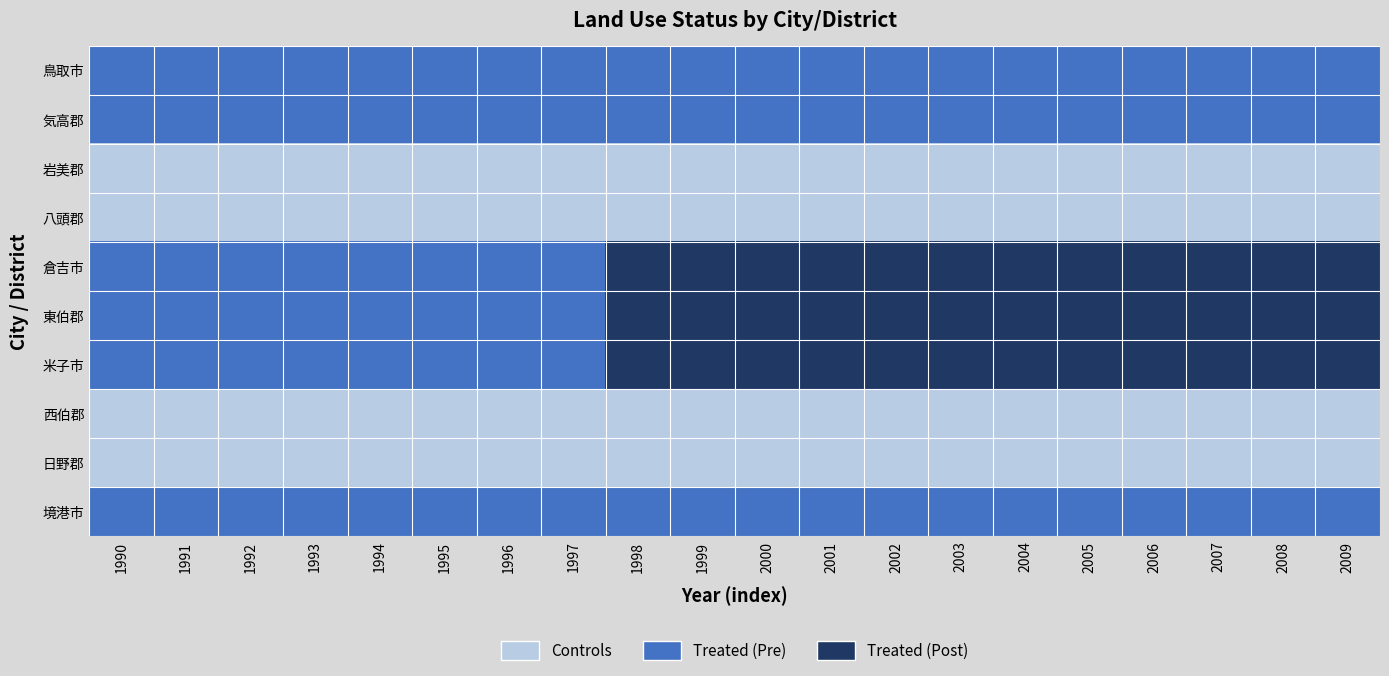

Reading left to right, extract all data points from this chart.

鳥取市: 1990=1	1991=1	1992=1	1993=1	1994=1	1995=1	1996=1	1997=1	1998=1	1999=1	2000=1	2001=1	2002=1	2003=1	2004=1	2005=1	2006=1	2007=1	2008=1	2009=1
気高郡: 1990=1	1991=1	1992=1	1993=1	1994=1	1995=1	1996=1	1997=1	1998=1	1999=1	2000=1	2001=1	2002=1	2003=1	2004=1	2005=1	2006=1	2007=1	2008=1	2009=1
岩美郡: 1990=0	1991=0	1992=0	1993=0	1994=0	1995=0	1996=0	1997=0	1998=0	1999=0	2000=0	2001=0	2002=0	2003=0	2004=0	2005=0	2006=0	2007=0	2008=0	2009=0
八頭郡: 1990=0	1991=0	1992=0	1993=0	1994=0	1995=0	1996=0	1997=0	1998=0	1999=0	2000=0	2001=0	2002=0	2003=0	2004=0	2005=0	2006=0	2007=0	2008=0	2009=0
倉吉市: 1990=1	1991=1	1992=1	1993=1	1994=1	1995=1	1996=1	1997=1	1998=2	1999=2	2000=2	2001=2	2002=2	2003=2	2004=2	2005=2	2006=2	2007=2	2008=2	2009=2
東伯郡: 1990=1	1991=1	1992=1	1993=1	1994=1	1995=1	1996=1	1997=1	1998=2	1999=2	2000=2	2001=2	2002=2	2003=2	2004=2	2005=2	2006=2	2007=2	2008=2	2009=2
米子市: 1990=1	1991=1	1992=1	1993=1	1994=1	1995=1	1996=1	1997=1	1998=2	1999=2	2000=2	2001=2	2002=2	2003=2	2004=2	2005=2	2006=2	2007=2	2008=2	2009=2
西伯郡: 1990=0	1991=0	1992=0	1993=0	1994=0	1995=0	1996=0	1997=0	1998=0	1999=0	2000=0	2001=0	2002=0	2003=0	2004=0	2005=0	2006=0	2007=0	2008=0	2009=0
日野郡: 1990=0	1991=0	1992=0	1993=0	1994=0	1995=0	1996=0	1997=0	1998=0	1999=0	2000=0	2001=0	2002=0	2003=0	2004=0	2005=0	2006=0	2007=0	2008=0	2009=0
境港市: 1990=1	1991=1	1992=1	1993=1	1994=1	1995=1	1996=1	1997=1	1998=1	1999=1	2000=1	2001=1	2002=1	2003=1	2004=1	2005=1	2006=1	2007=1	2008=1	2009=1